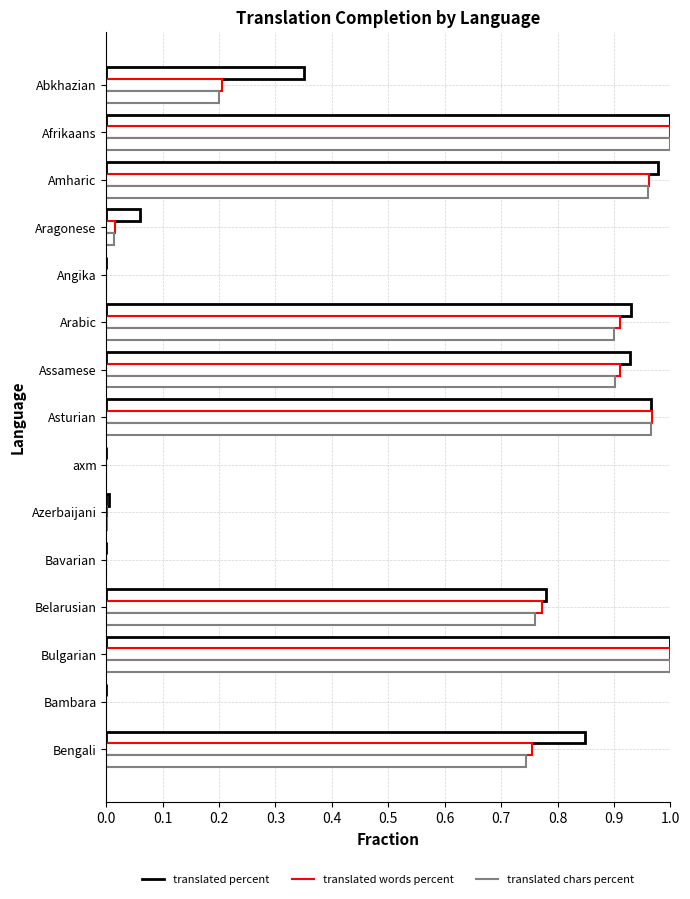

Count the number of categories in the chart.

15